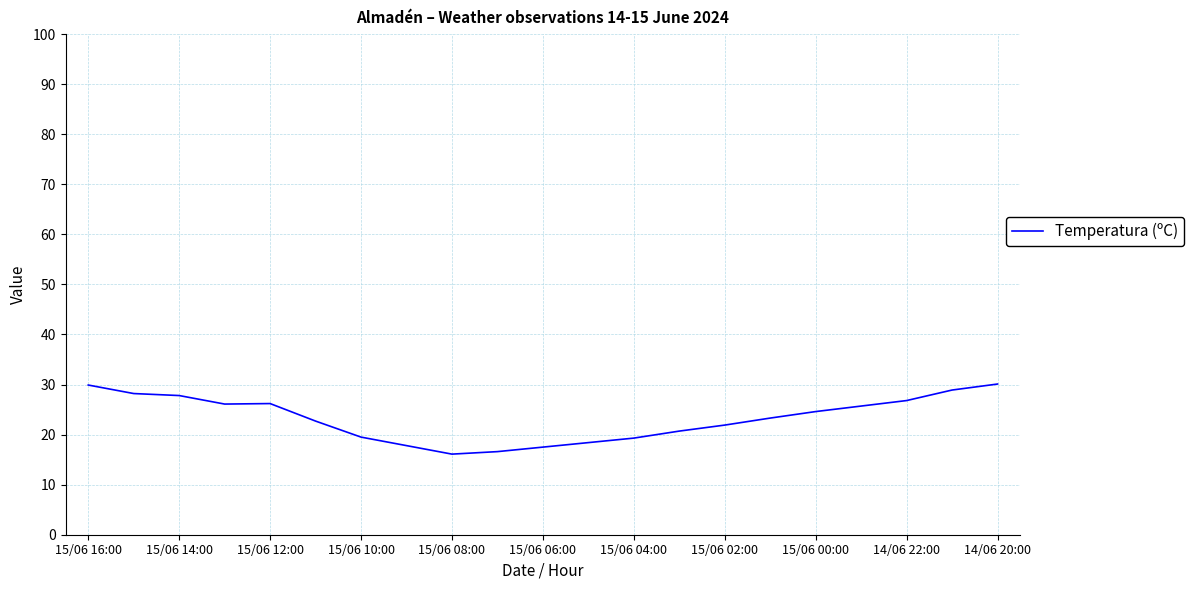

What is the sum of all values?

488.1